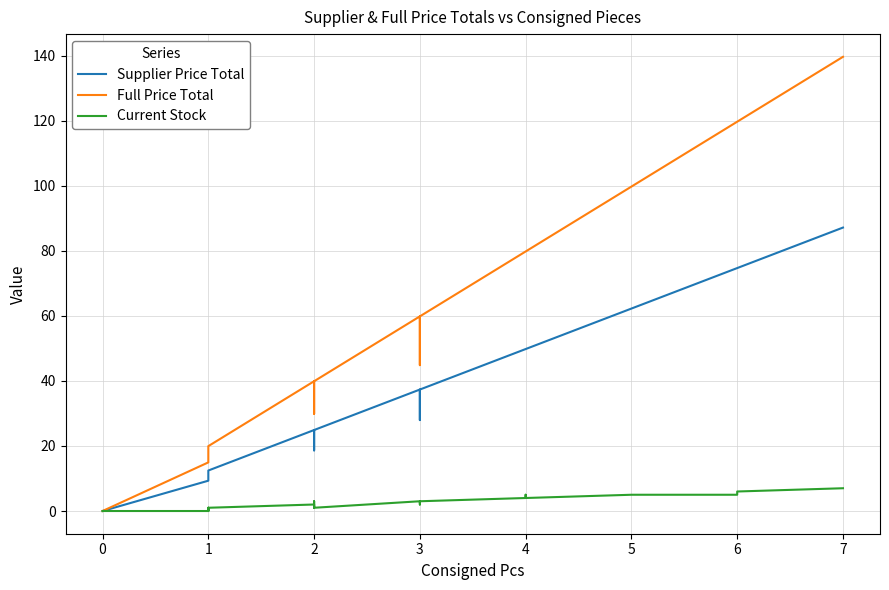

Which series has the largest total across all categories?

Full Price Total